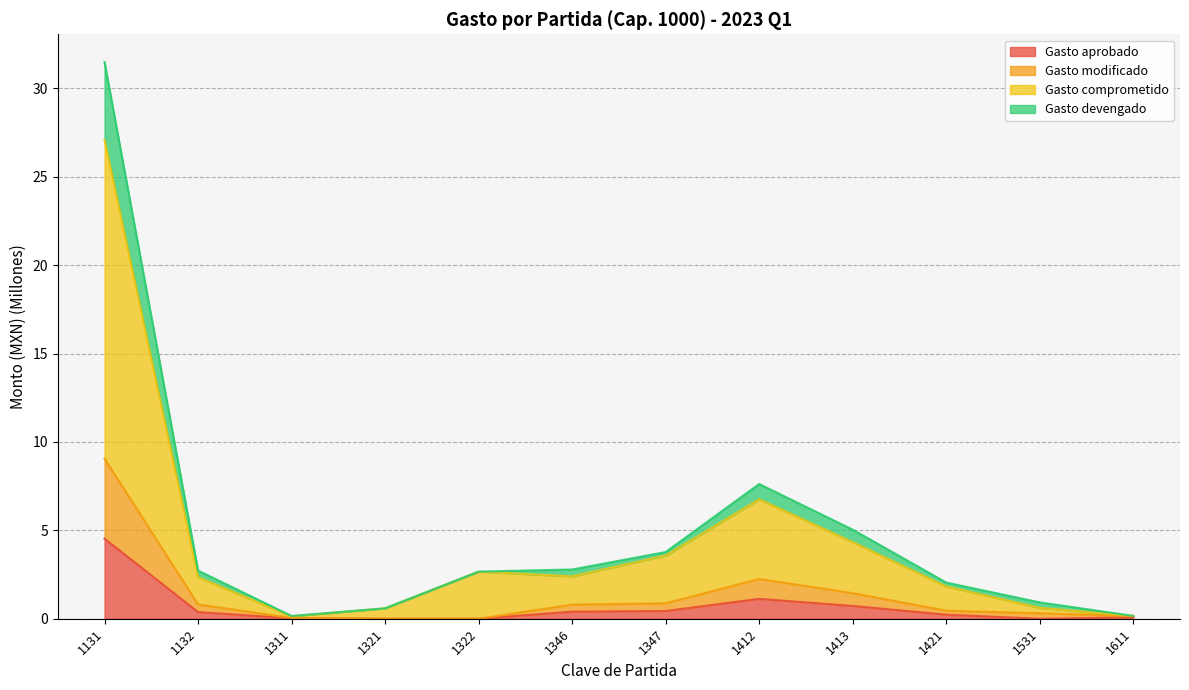

In Gasto comprometido, how many points are lower than both neighbors (excluding endpoints)?

2